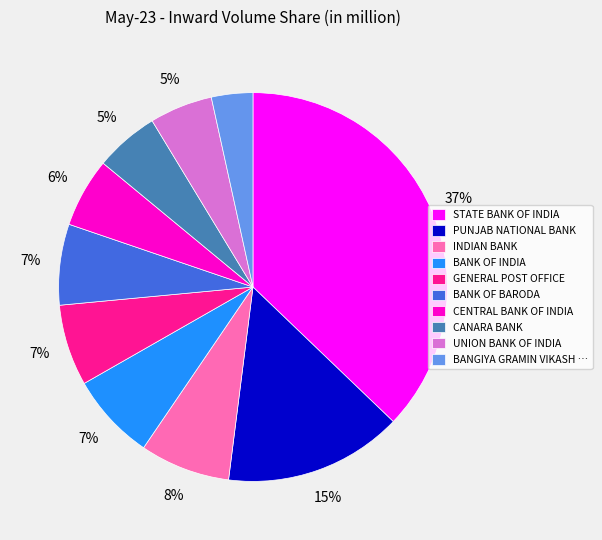

To the nearest percent, what is the difference between the CENTRAL BANK OF INDIA and BANK OF BARODA slice percentages?

1%